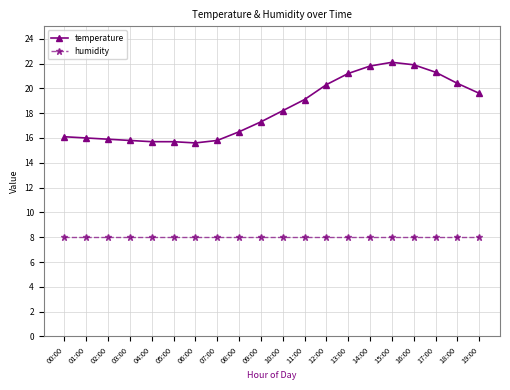

True or false: humidity and temperature cross at least once.

False